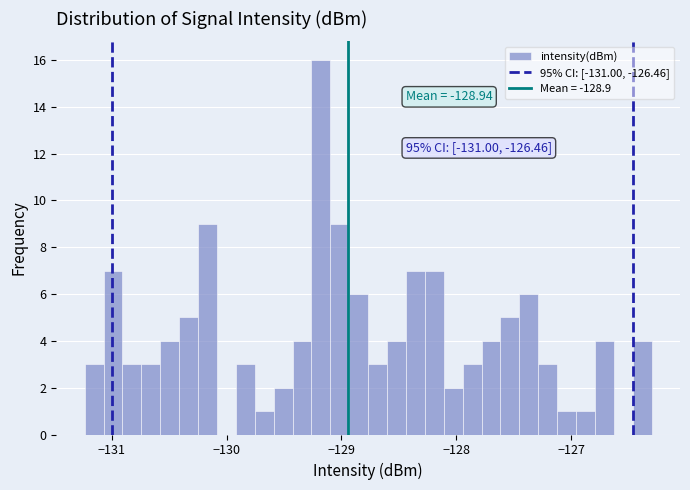

Read against the x-axis, roughly where is the centre of the tallest bar?

-129.2